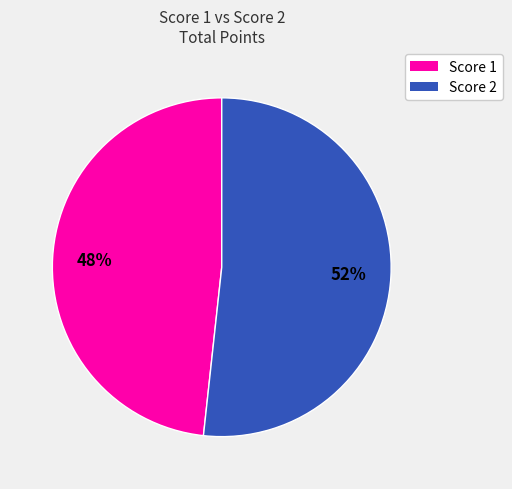

The Score 1 slice represents 48% of the pie. True or false?

True